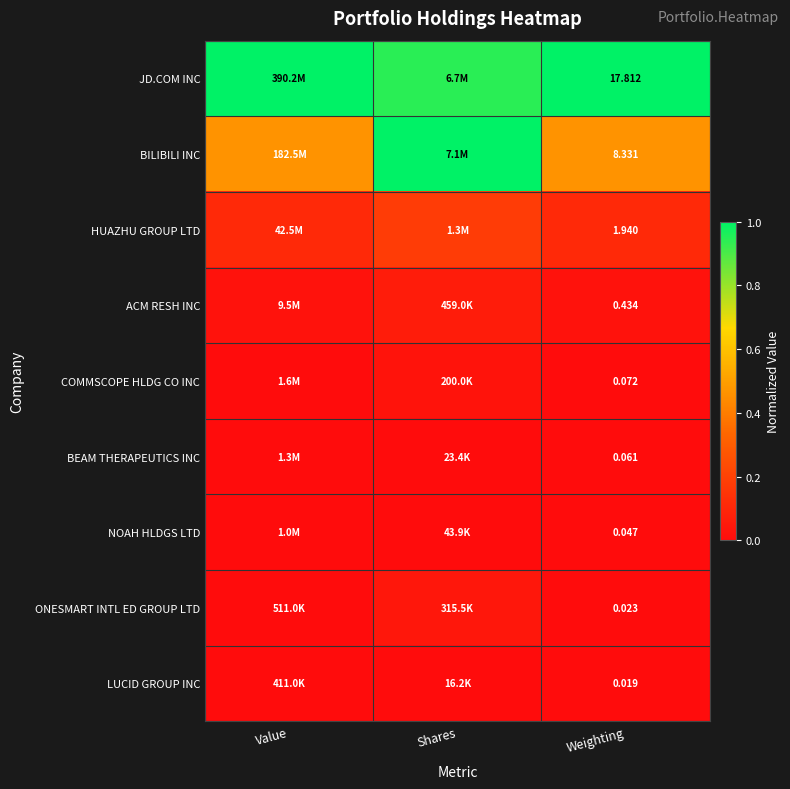

How many series are shown in this chart?

9